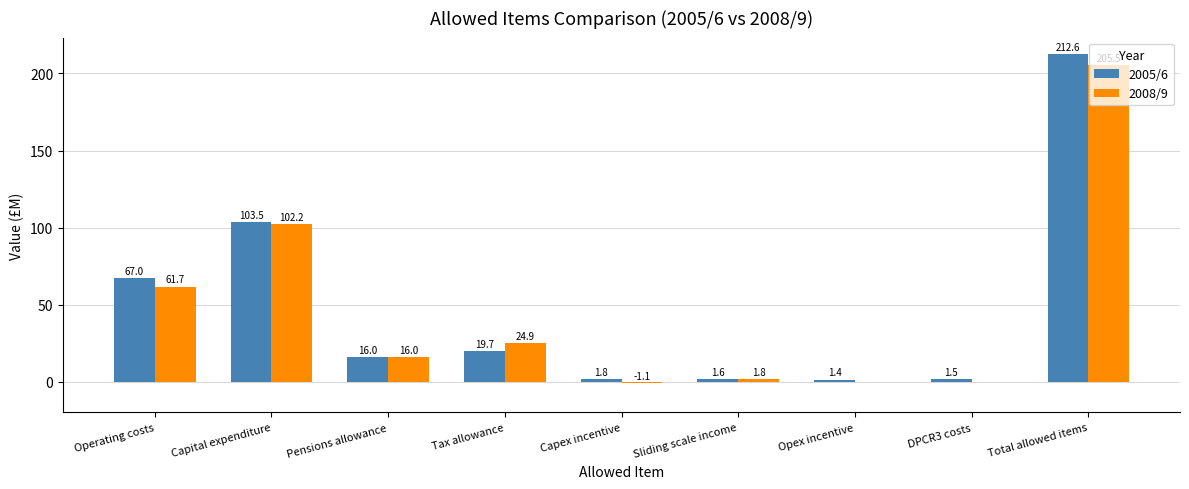

The 2008/9 series shows 0.0 at Opex incentive. True or false?

True